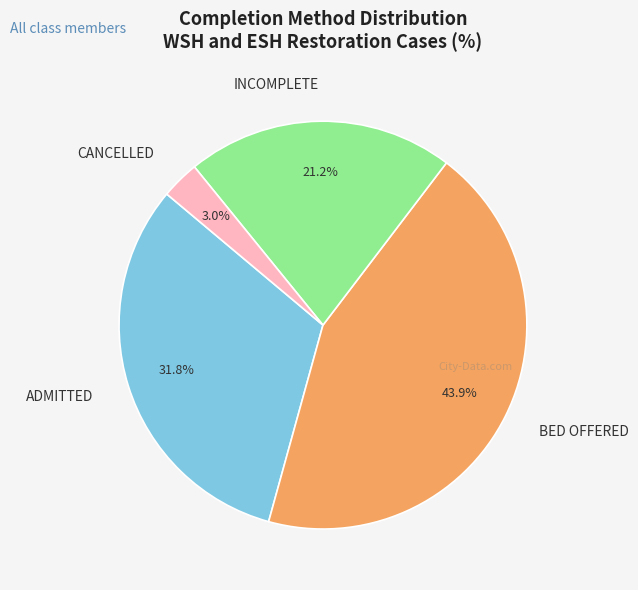

Which slice is the smallest?

CANCELLED